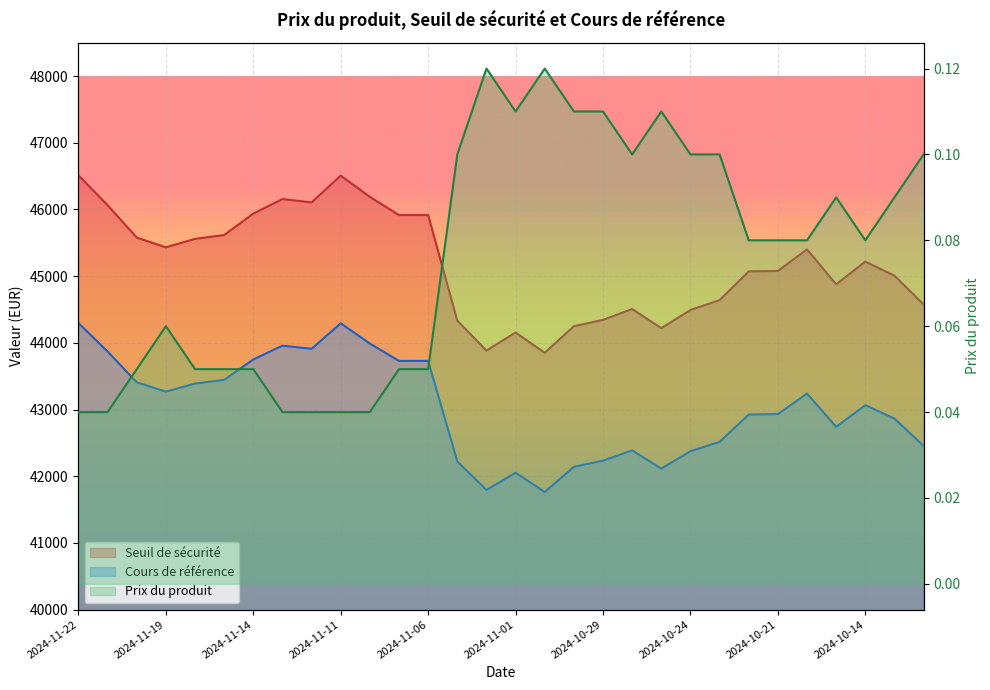

What is the label of the 24th point from the left?

2024-10-22